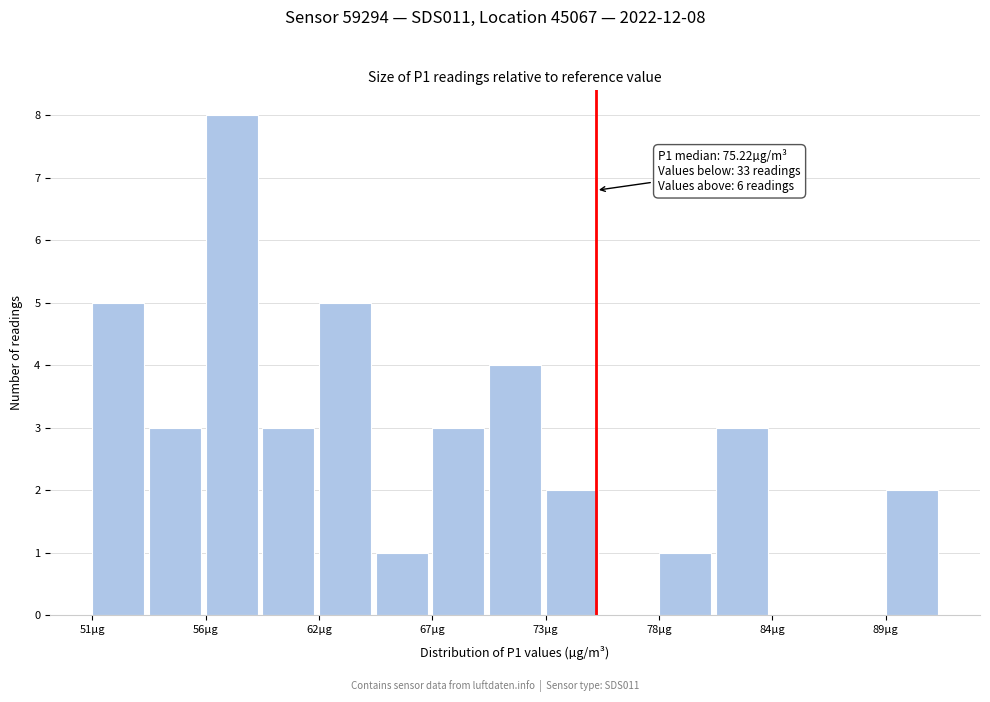

Read against the x-axis, roughly where is the centre of the tallest bar?

58